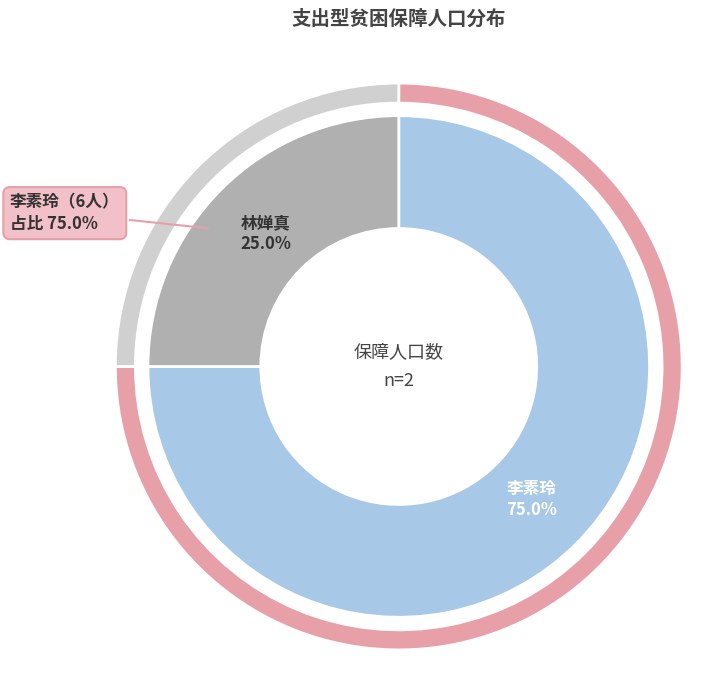

Rank the categories by value from lowest to highest.

林婵真, 李素玲